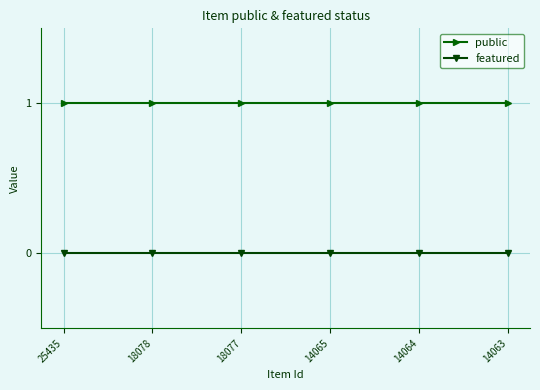

True or false: featured has more than 2 points higher than both neighbors.

False